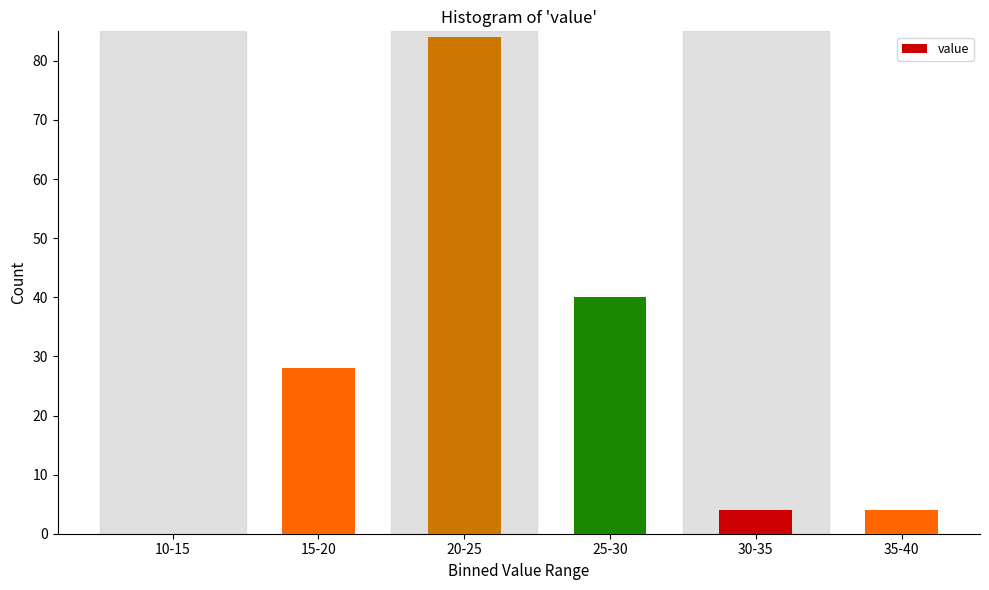

Reading right to left, extract all data points from this chart.

35-40=4	30-35=4	25-30=40	20-25=84	15-20=28	10-15=0